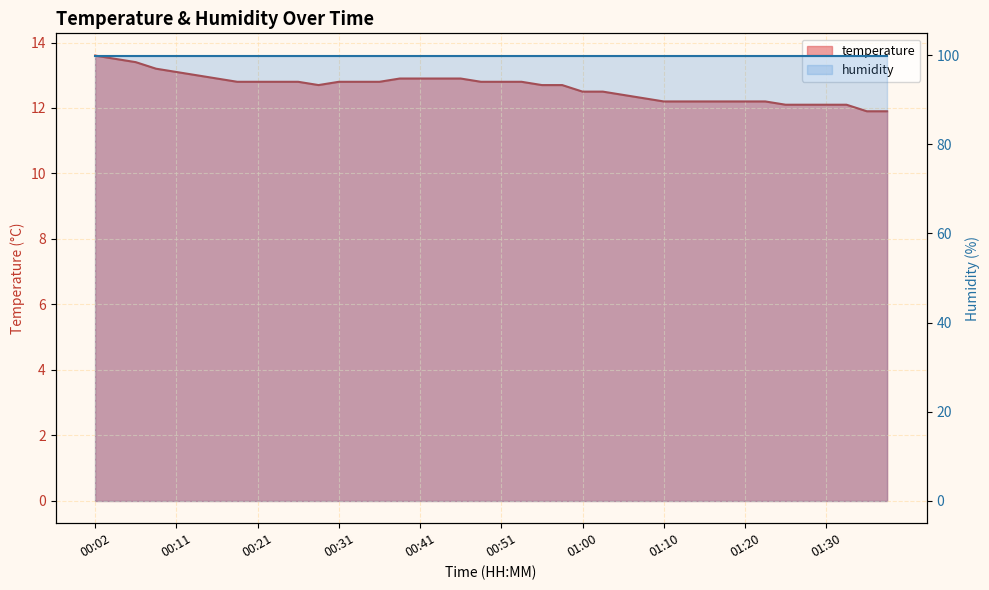

What is the minimum value shown in the chart?

11.9